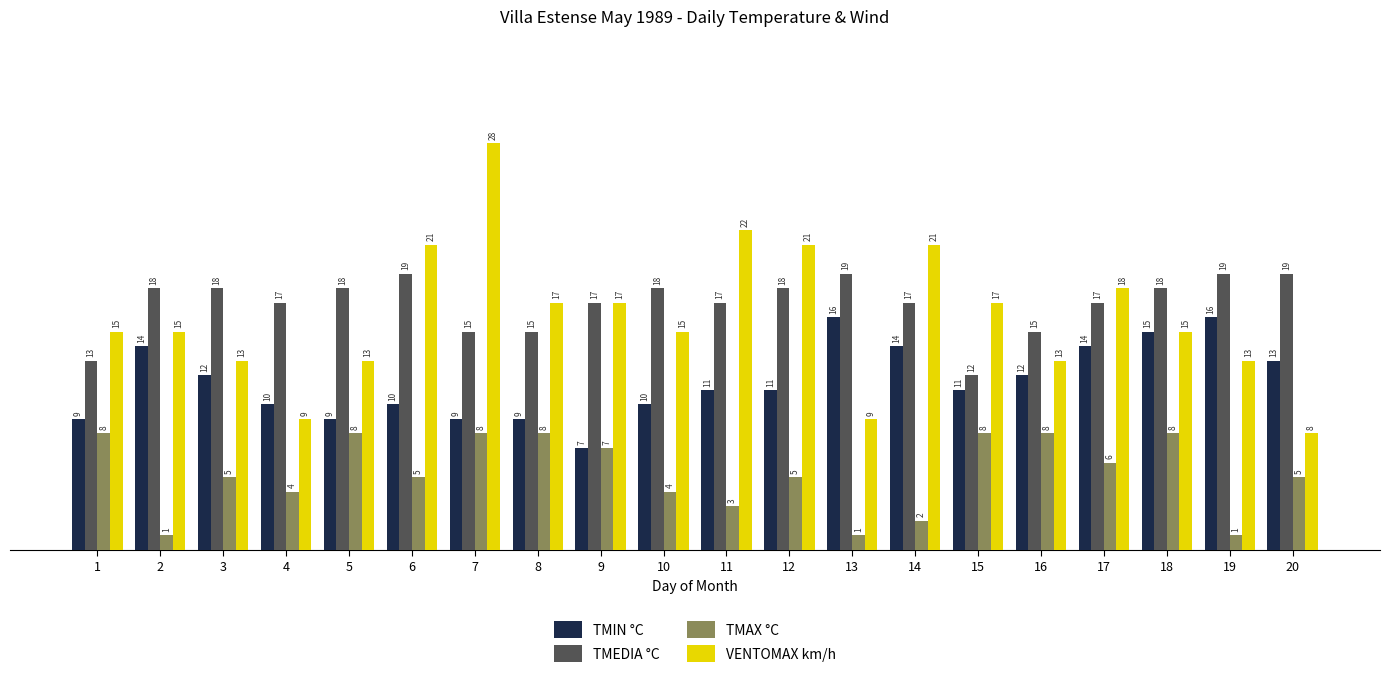

How many data points does each series have?

20